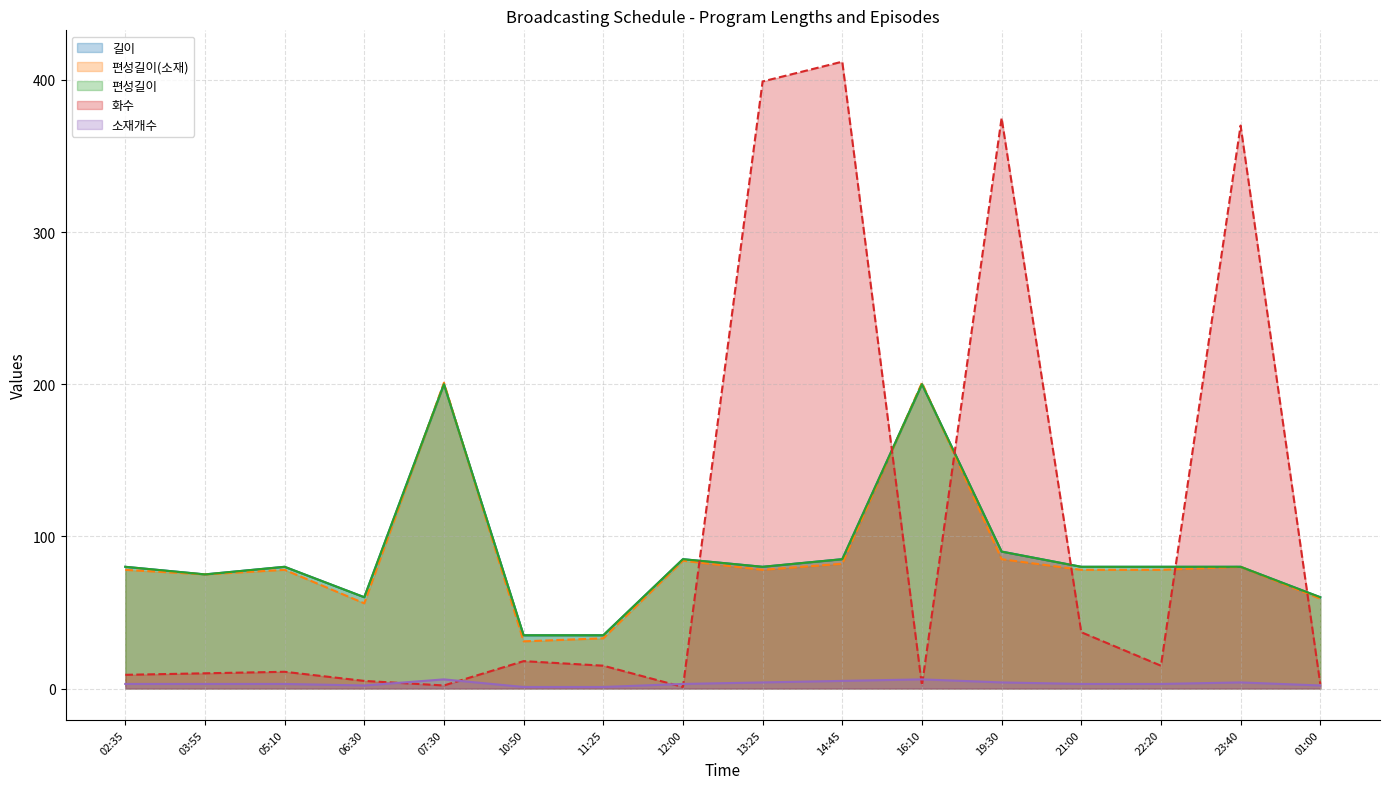

What is the sum of the 편성길이(소재) values at 03:55 and 13:25?

153